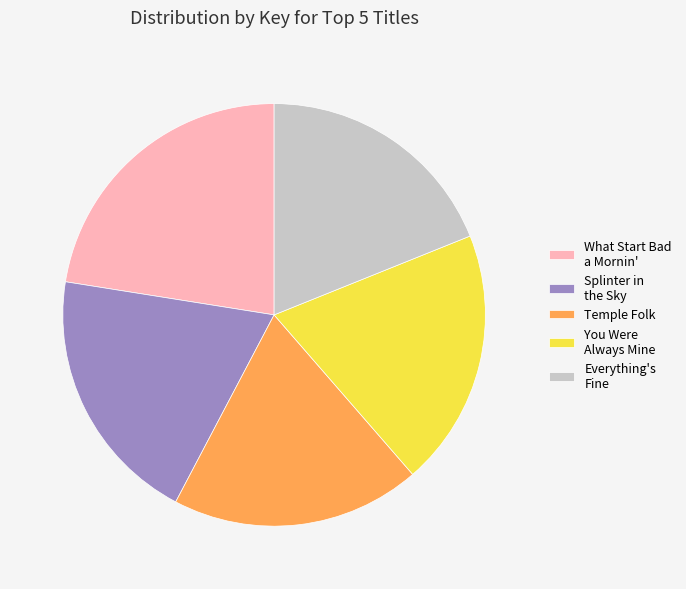

Which has a higher value, What Start Bad a Mornin' or Splinter in the Sky?

What Start Bad a Mornin'